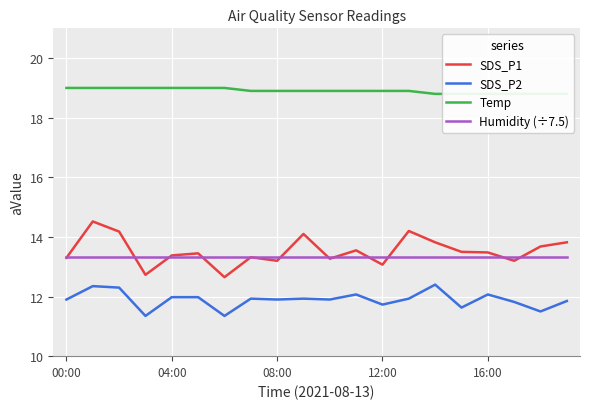

How many values in the SDS_P1 series exceed 13?

18